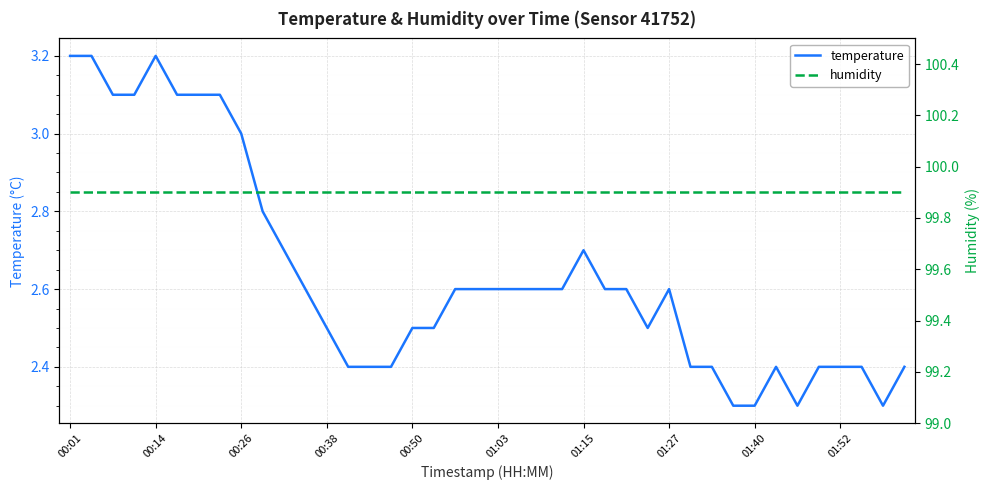

Is it true that temperature equals 3.6 at 00:38?

False